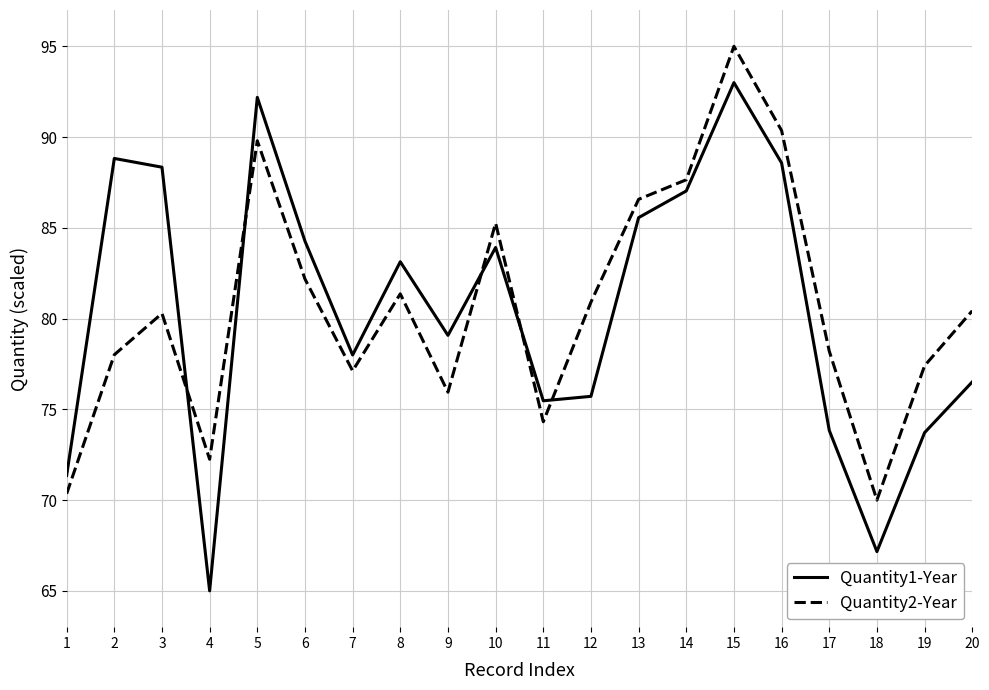

True or false: Quantity2-Year has a value of 70.0 at 18.

True